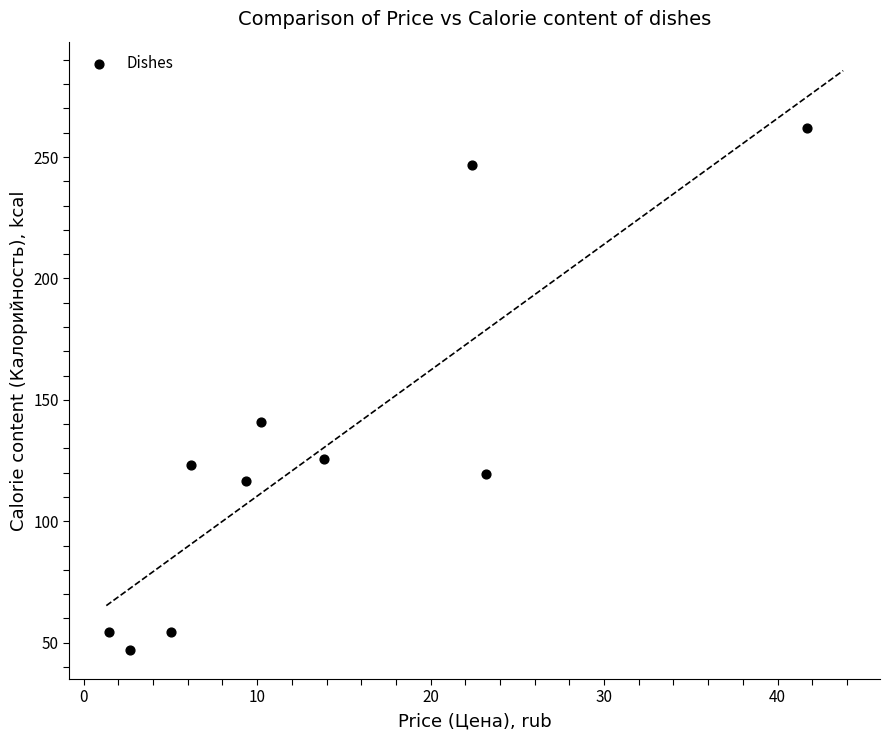

What Y value in the scatter plot is closest to 154?

141.0